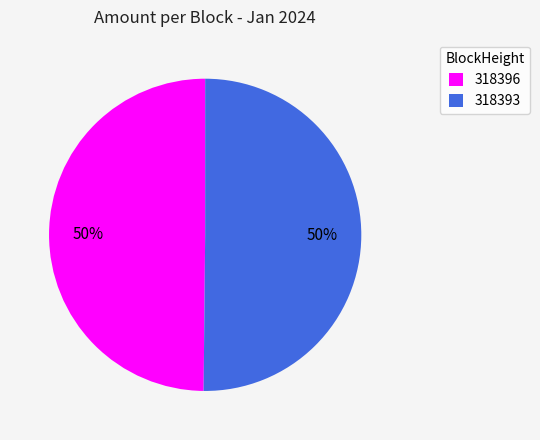

True or false: 318396 accounts for 50% of the total.

True